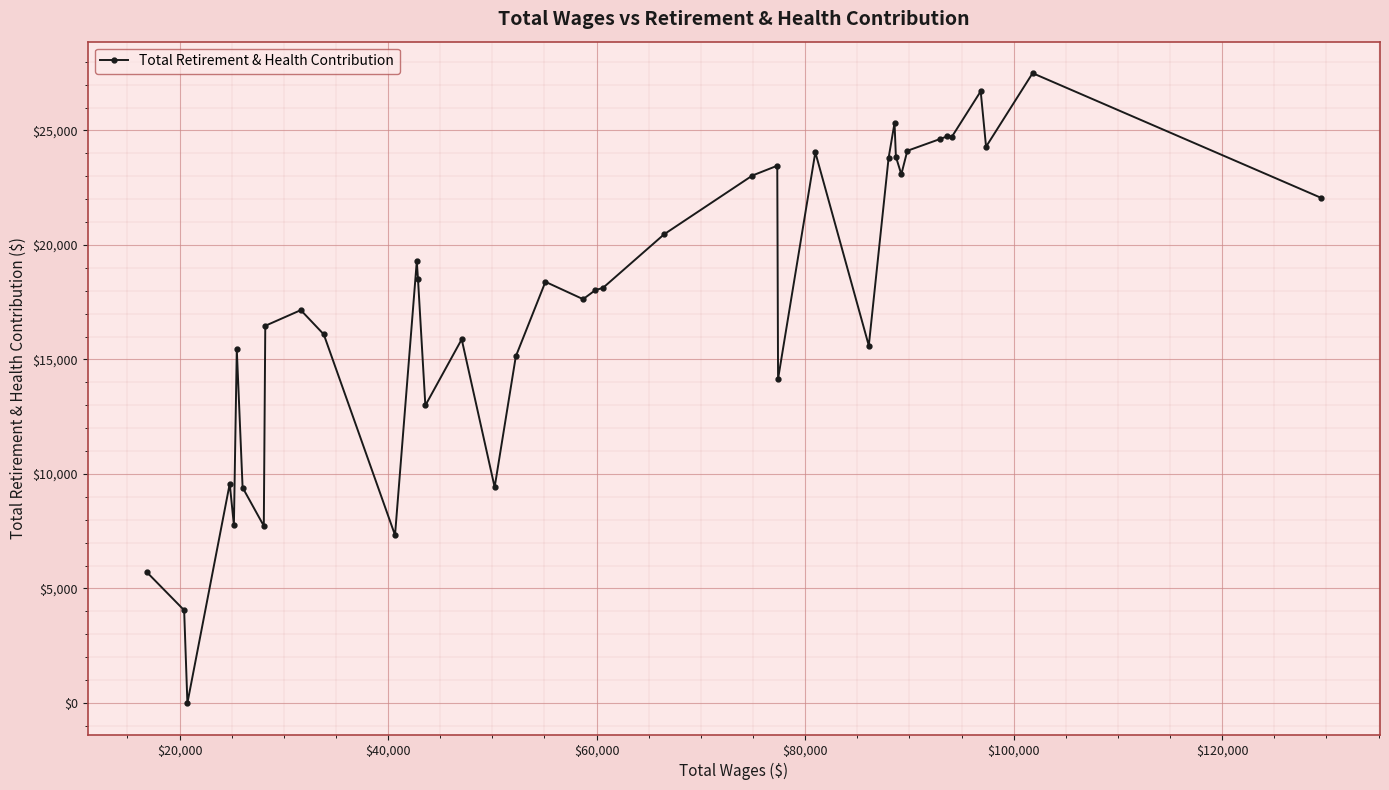

True or false: the data has more than 0 interior local peaks.

True